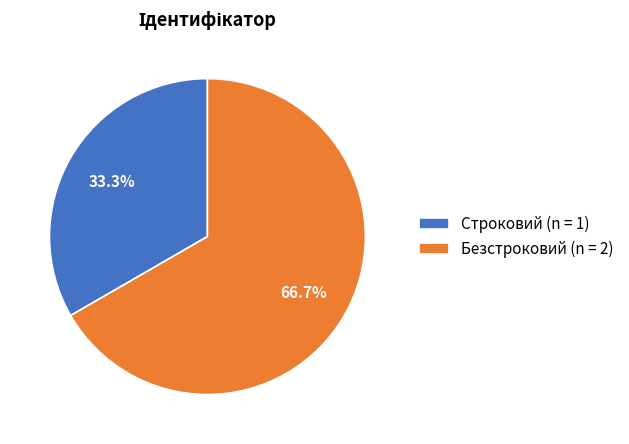

Count the number of slices in the pie.

2